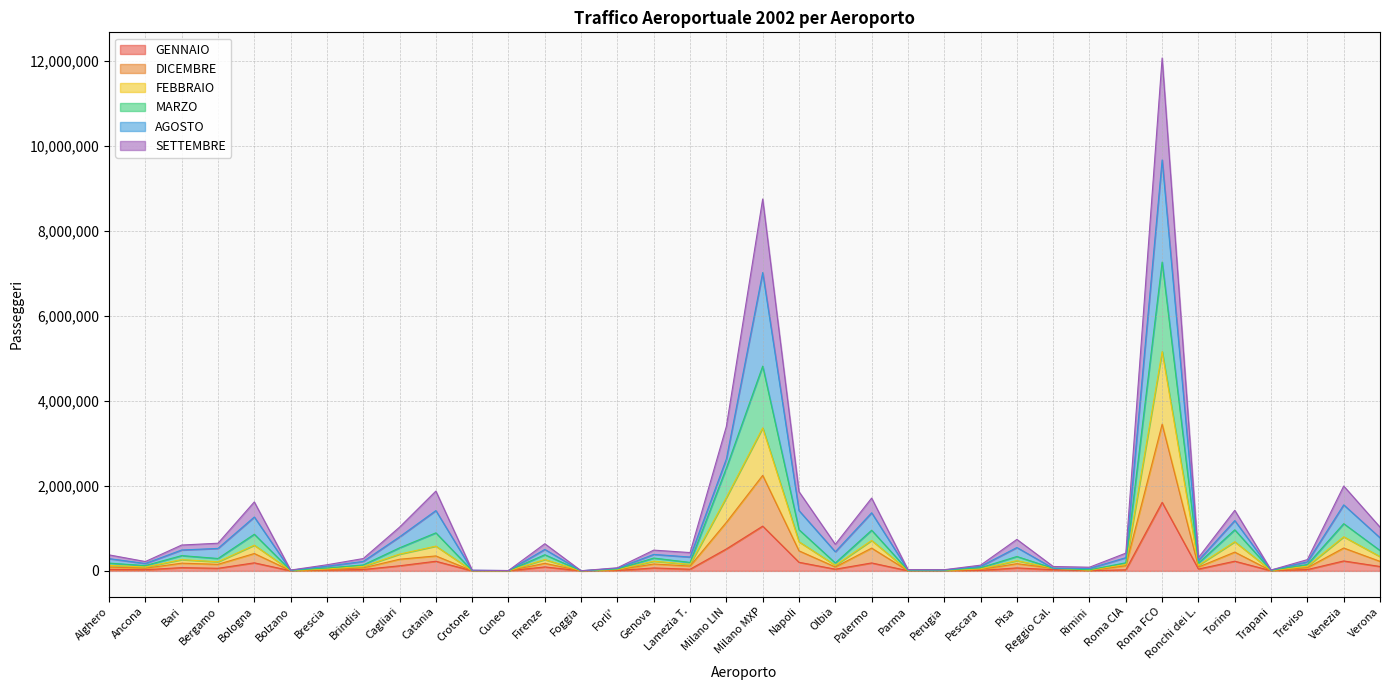

At which category is the sum across all series the highest?

Roma FCO